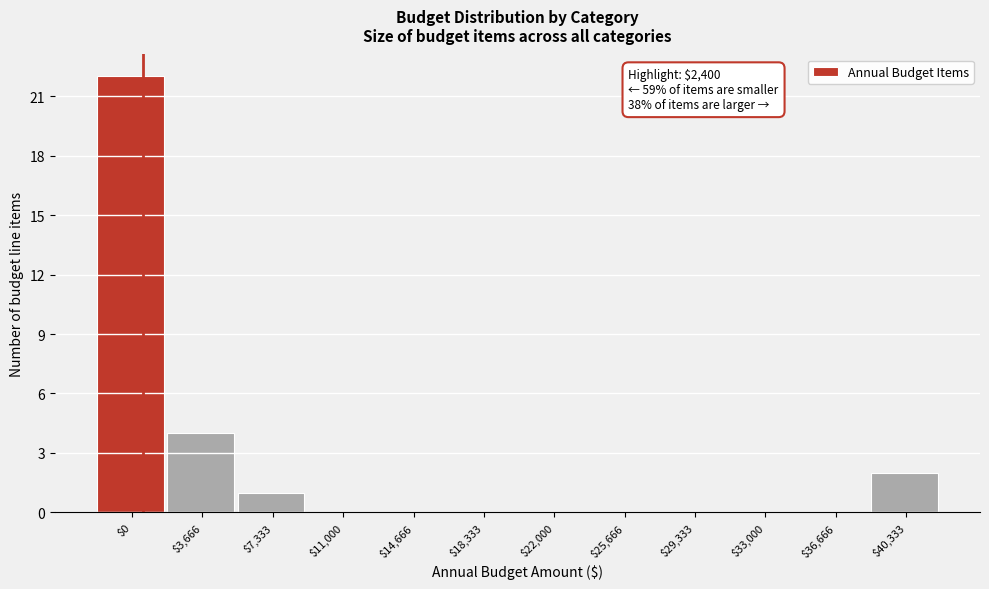

What is the sum of all values?

29